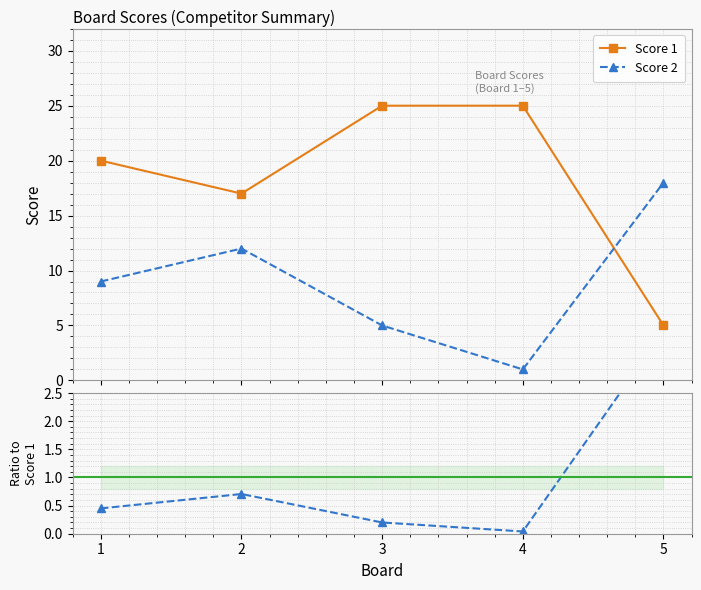

Which label corresponds to the largest value in the chart?

3